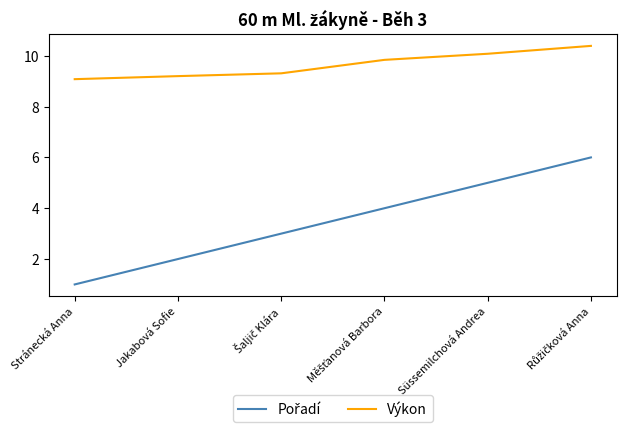

What is the highest value of the Výkon series?

10.4